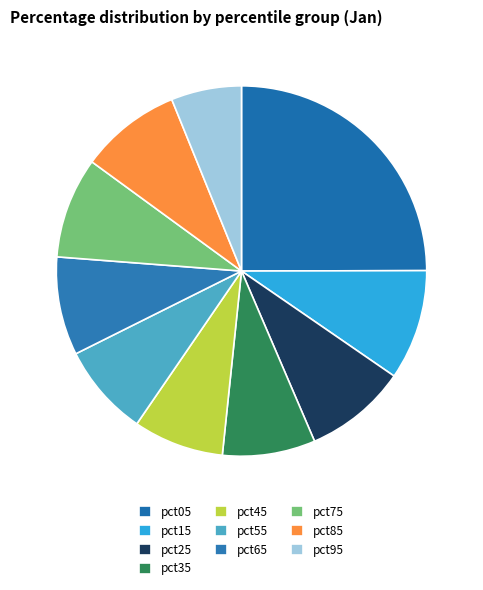

To the nearest percent, what percentage of the pie is pct05?

25%